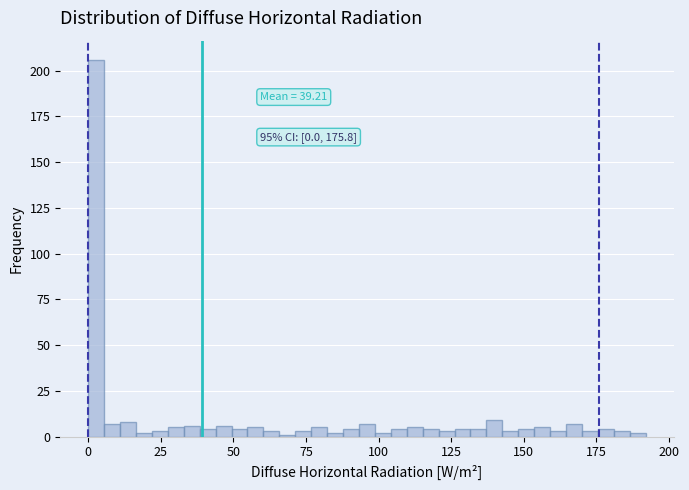

Read against the x-axis, roughly where is the centre of the tallest bar?

5